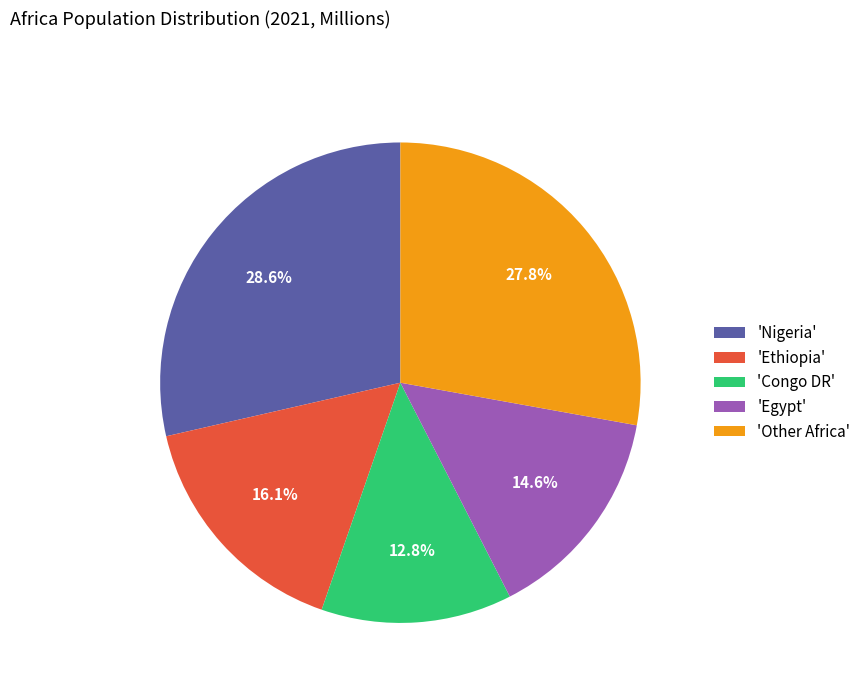

Which category has the biggest portion of the pie?

'Nigeria'